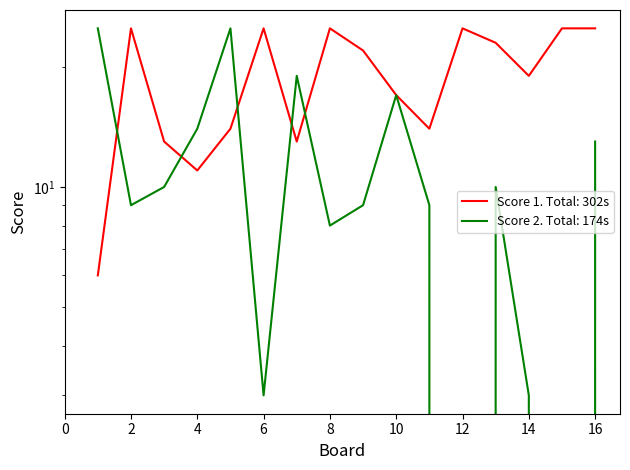

Where is Score 1 nearest to the value 15?

5